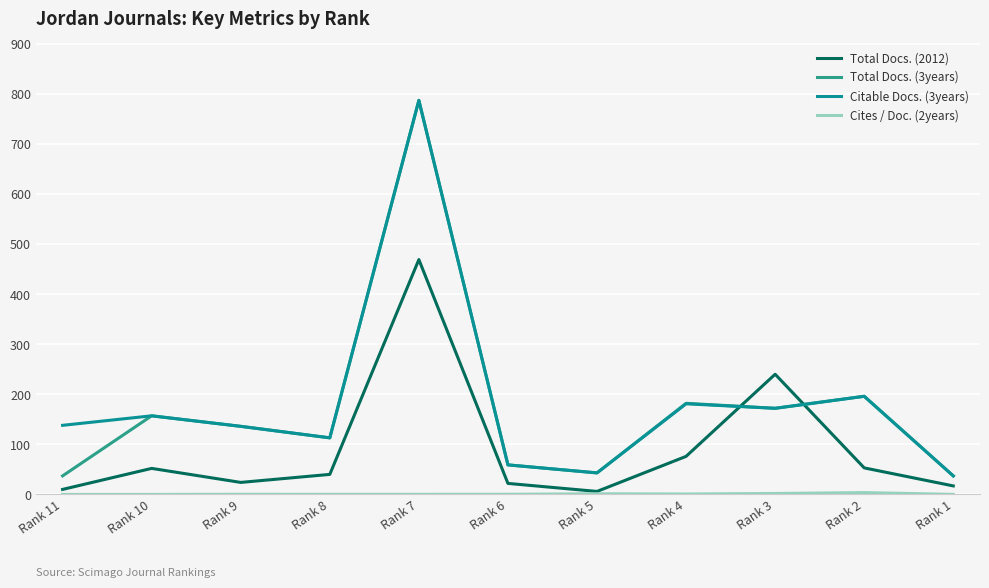

Reading left to right, list all the values displayed in this chart.

Total Docs. (2012): Rank 11=10.0	Rank 10=52.0	Rank 9=24.0	Rank 8=40.0	Rank 7=469.0	Rank 6=22.0	Rank 5=6.0	Rank 4=76.0	Rank 3=240.0	Rank 2=53.0	Rank 1=17.0
Total Docs. (3years): Rank 11=37.0	Rank 10=157.0	Rank 9=136.0	Rank 8=113.0	Rank 7=787.0	Rank 6=59.0	Rank 5=43.0	Rank 4=182.0	Rank 3=172.0	Rank 2=196.0	Rank 1=37.0
Citable Docs. (3years): Rank 11=138.0	Rank 10=157.0	Rank 9=136.0	Rank 8=113.0	Rank 7=787.0	Rank 6=59.0	Rank 5=43.0	Rank 4=181.0	Rank 3=172.0	Rank 2=196.0	Rank 1=37.0
Cites / Doc. (2years): Rank 11=0.0	Rank 10=0.0	Rank 9=0.3	Rank 8=0.2	Rank 7=0.2	Rank 6=0.3	Rank 5=1.3	Rank 4=0.8	Rank 3=1.9	Rank 2=3.7	Rank 1=0.1